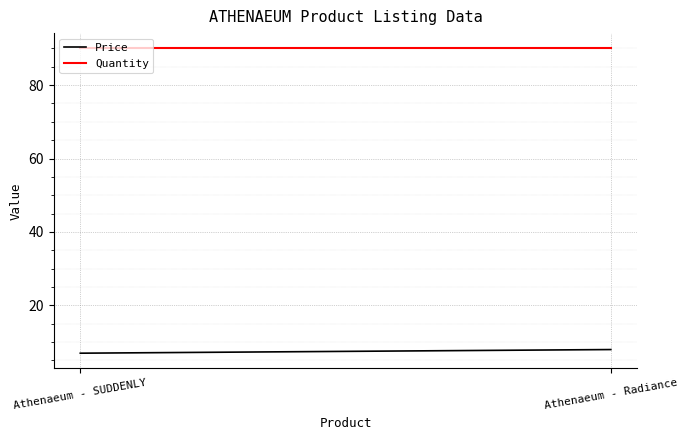

What are all the series names shown in the legend?

Price, Quantity